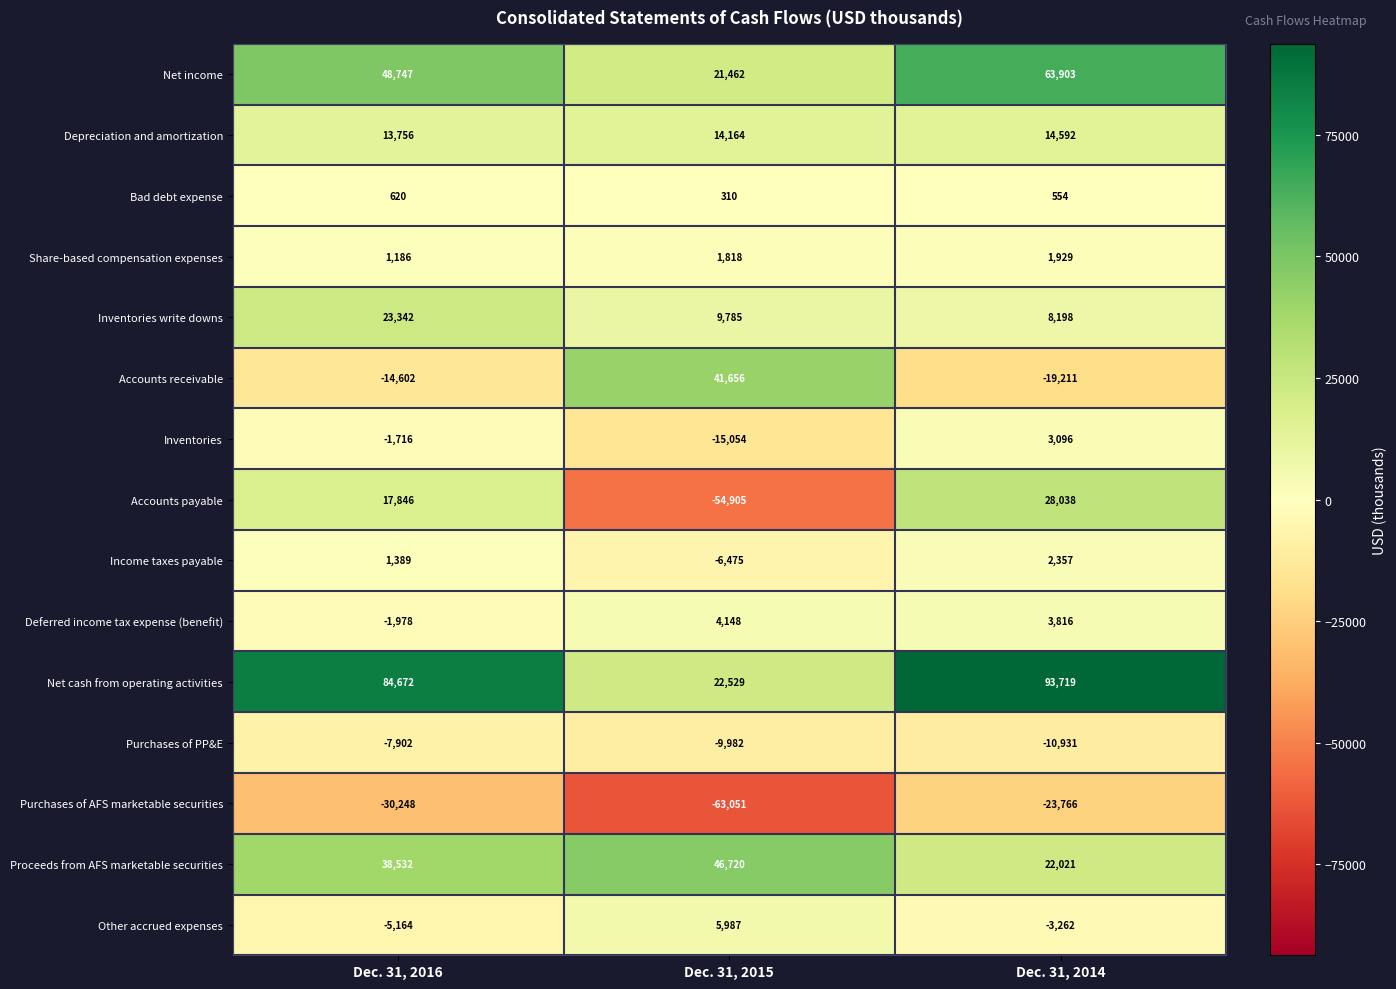

The Net cash from operating activities series shows 138933 at Dec. 31, 2016. True or false?

False